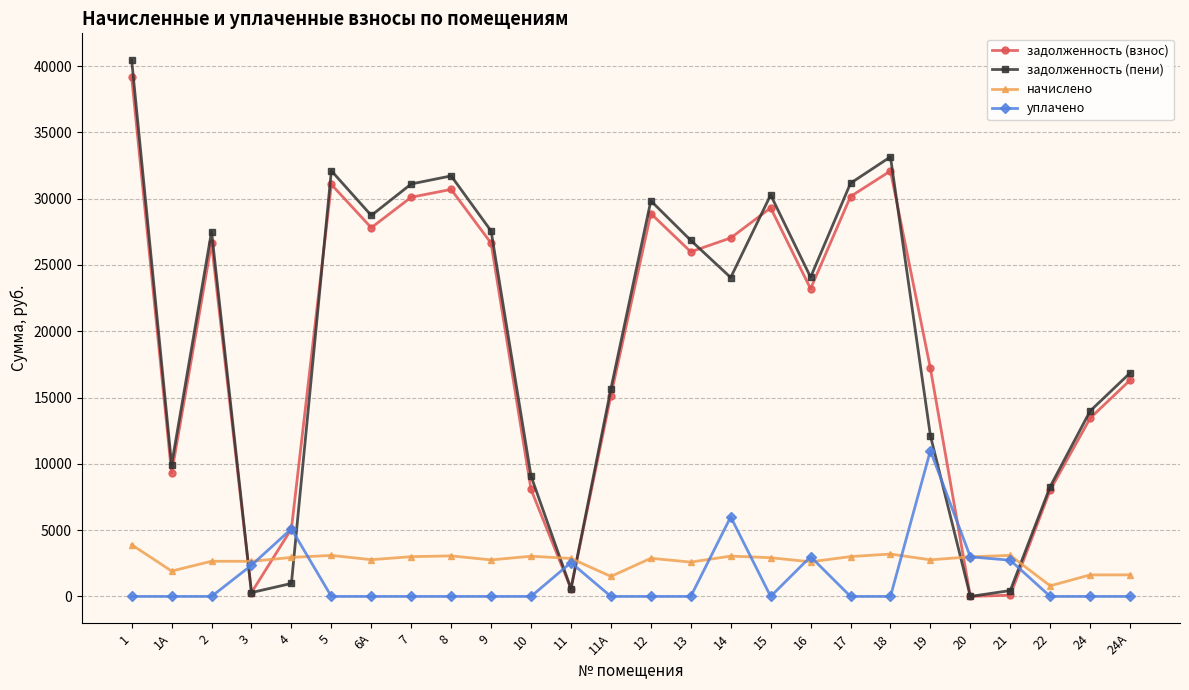

What is the greatest value displayed?

40450.4